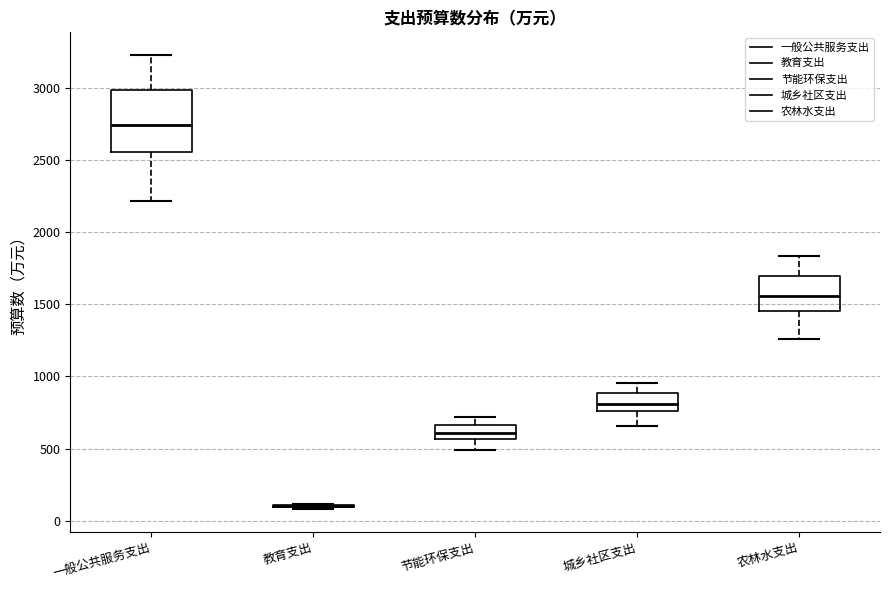

Reading left to right, read every box against the y-axis: the position of its median line, the range the box covers, and the ends of its whiskers. The values are not printed on the chart, so give them approximately, as read against the axis.

一般公共服务支出: median 2750, box 2550 to 3000, whiskers 2200 to 3200
教育支出: box collapsed to a line at 100, whiskers 100 to 100
节能环保支出: median 600, box 550 to 650, whiskers 500 to 700
城乡社区支出: median 800, box 750 to 900, whiskers 650 to 950
农林水支出: median 1550, box 1450 to 1700, whiskers 1250 to 1850